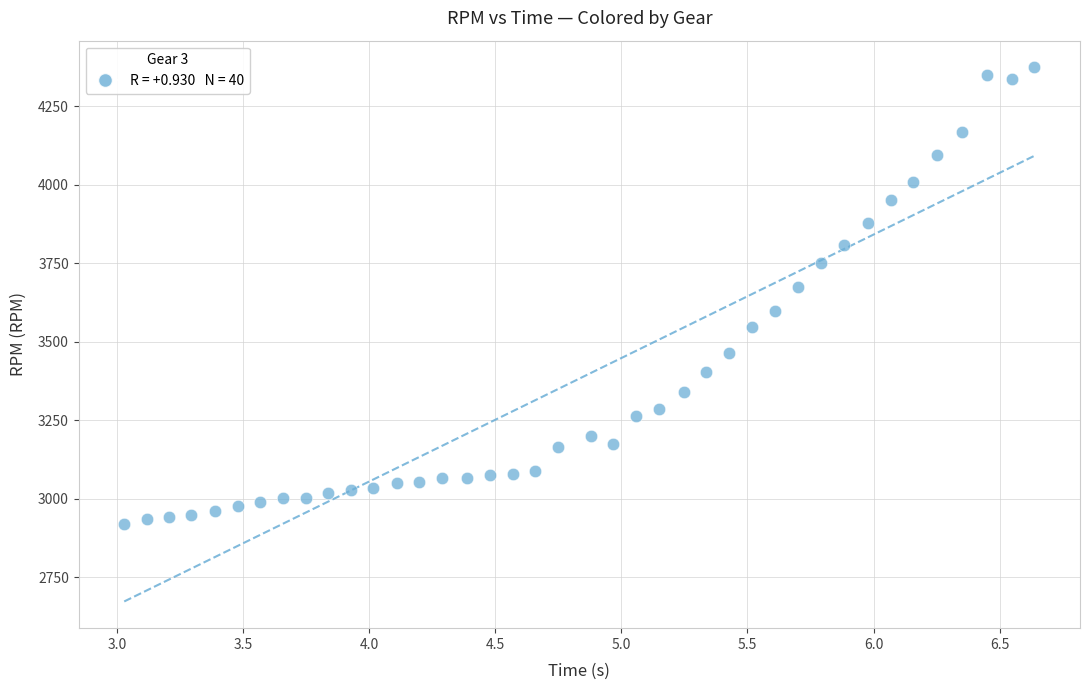

What is the range of Y values (max minus min)?

1454